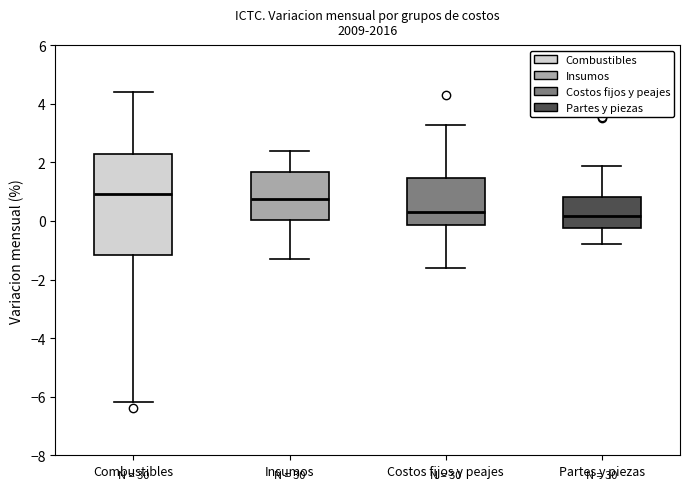

Where does the lower whisker of the box for Partes y piezas end on the y-axis? The values are not printed on the chart, so give them approximately, as read against the axis.

-0.8